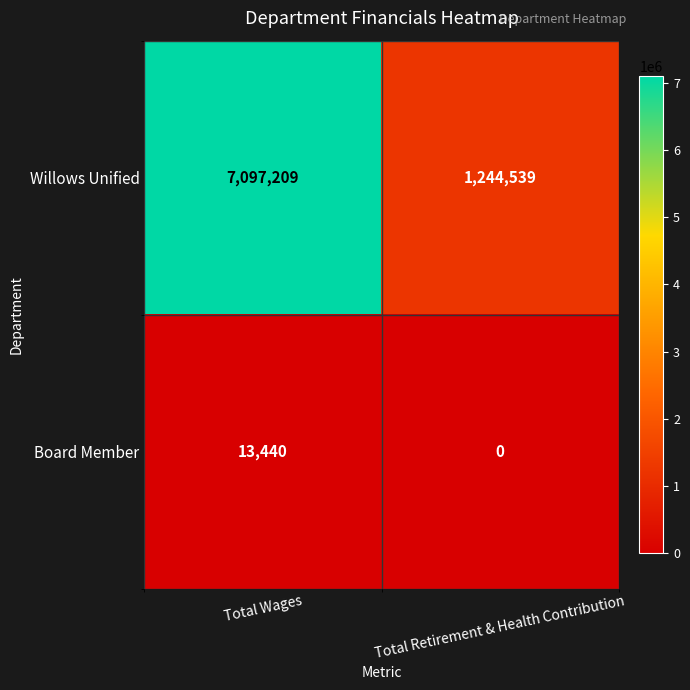

Rank the series by their average value, from highest to lowest.

Willows Unified, Board Member